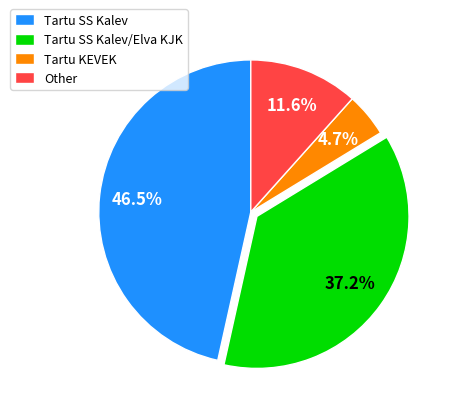

What percentage is the Other slice, to the nearest percent?

12%